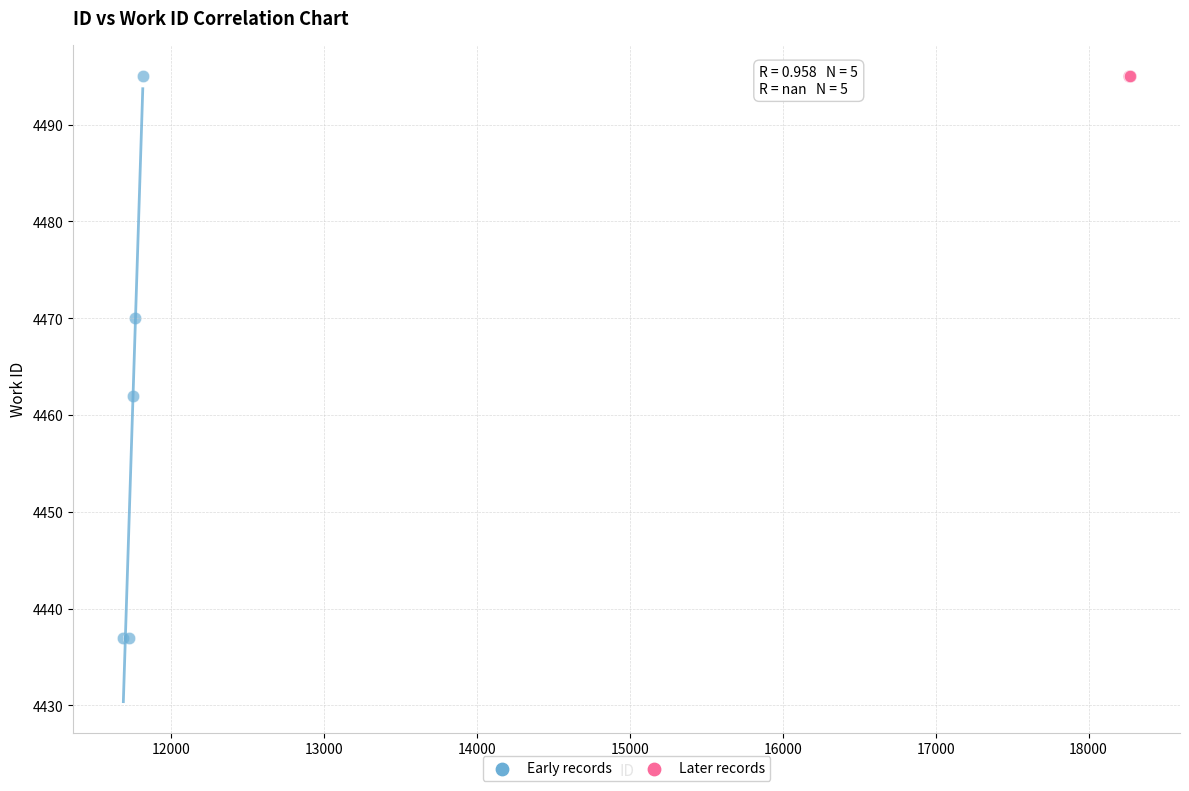

Which series reaches the minimum Y coordinate?

Early records